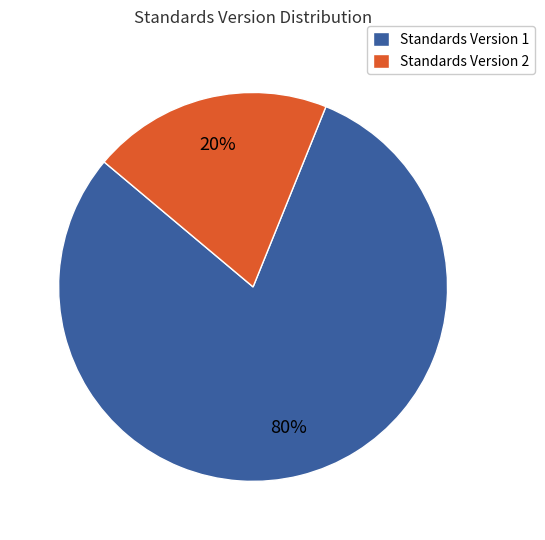

Count the number of slices in the pie.

2